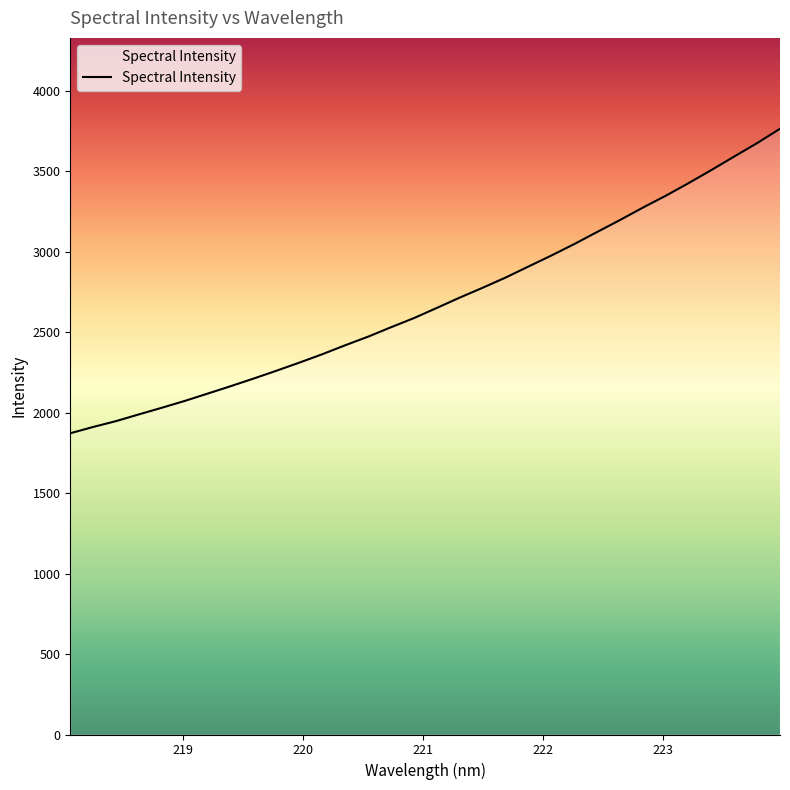

What is the greatest value displayed?

3764.7